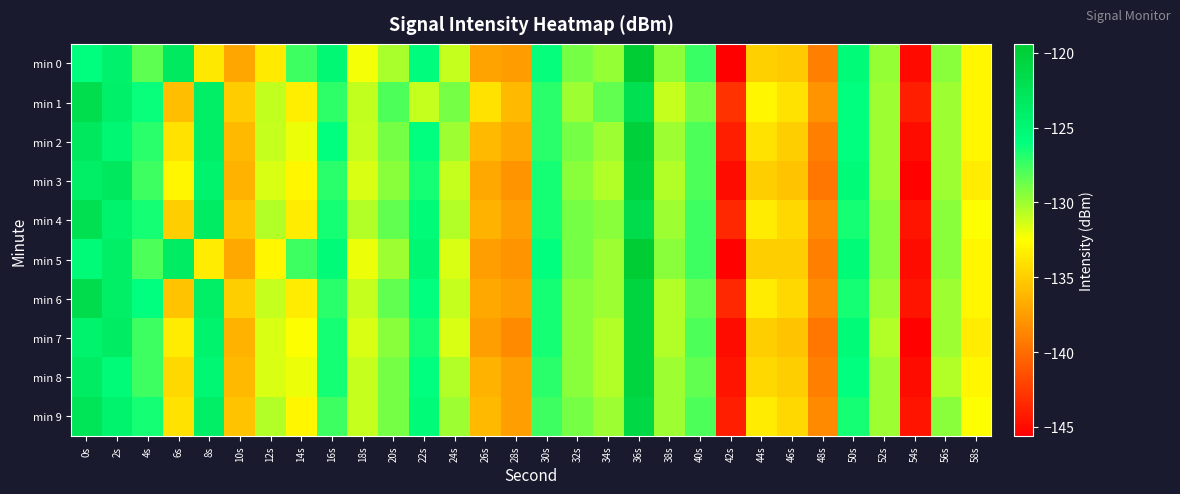

At which category is the sum across all series the highest?

36s